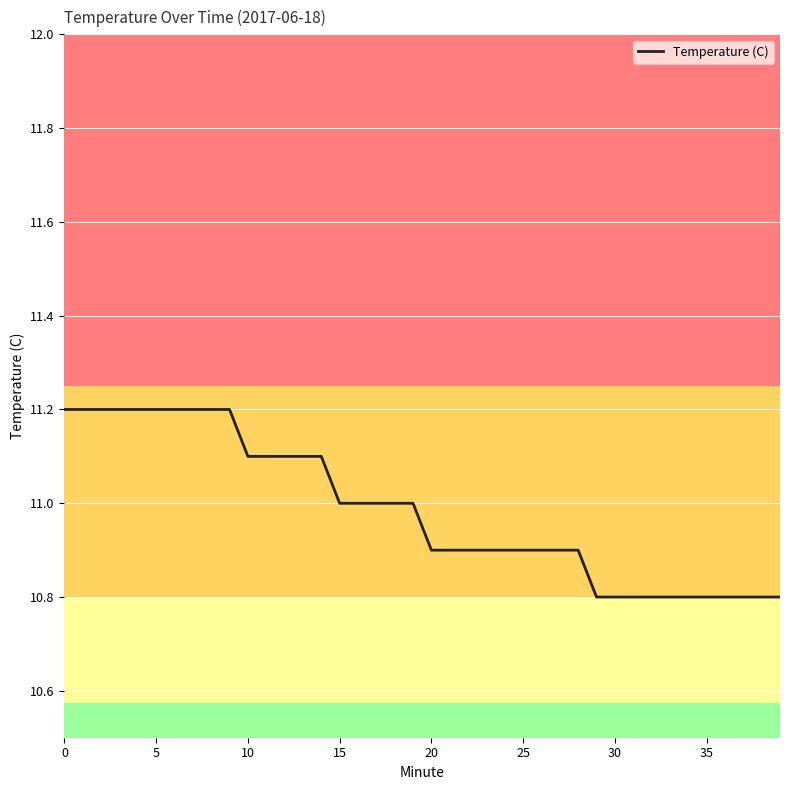

What is the greatest value displayed?

11.2